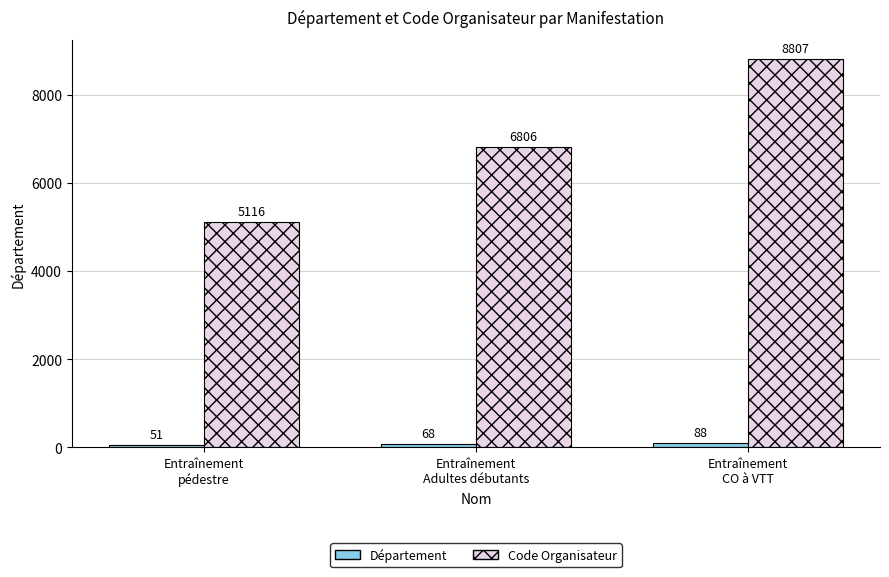

At which category is the sum across all series the highest?

Entraînement
CO à VTT